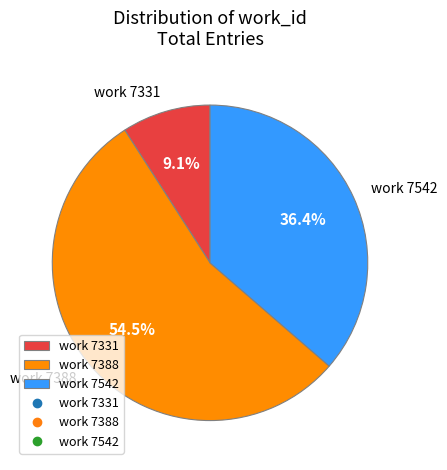

Combined, what portion of the pie is work 7388 and work 7542?

90.9%